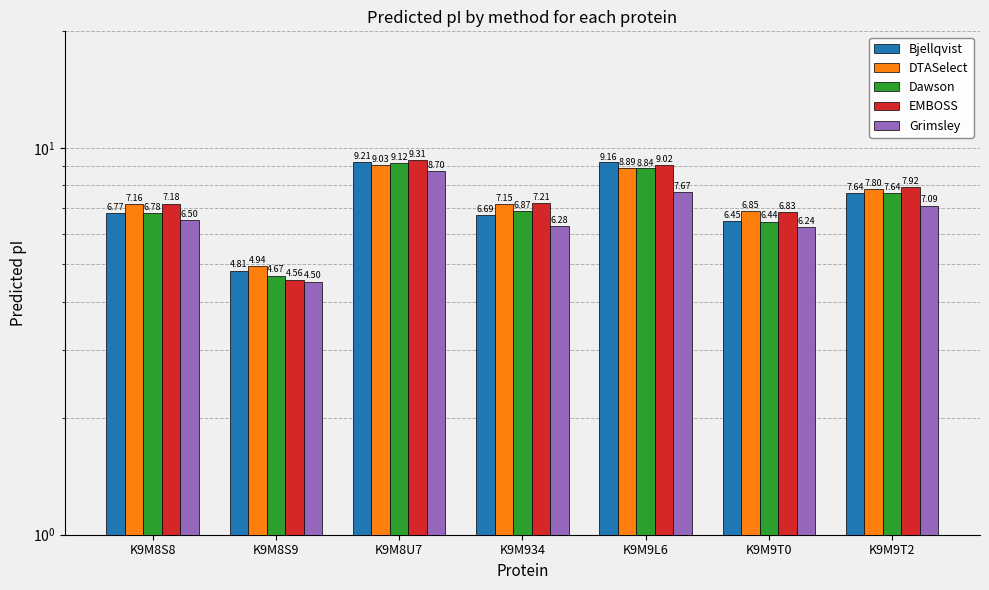

What is the average value of the DTASelect series?

7.4